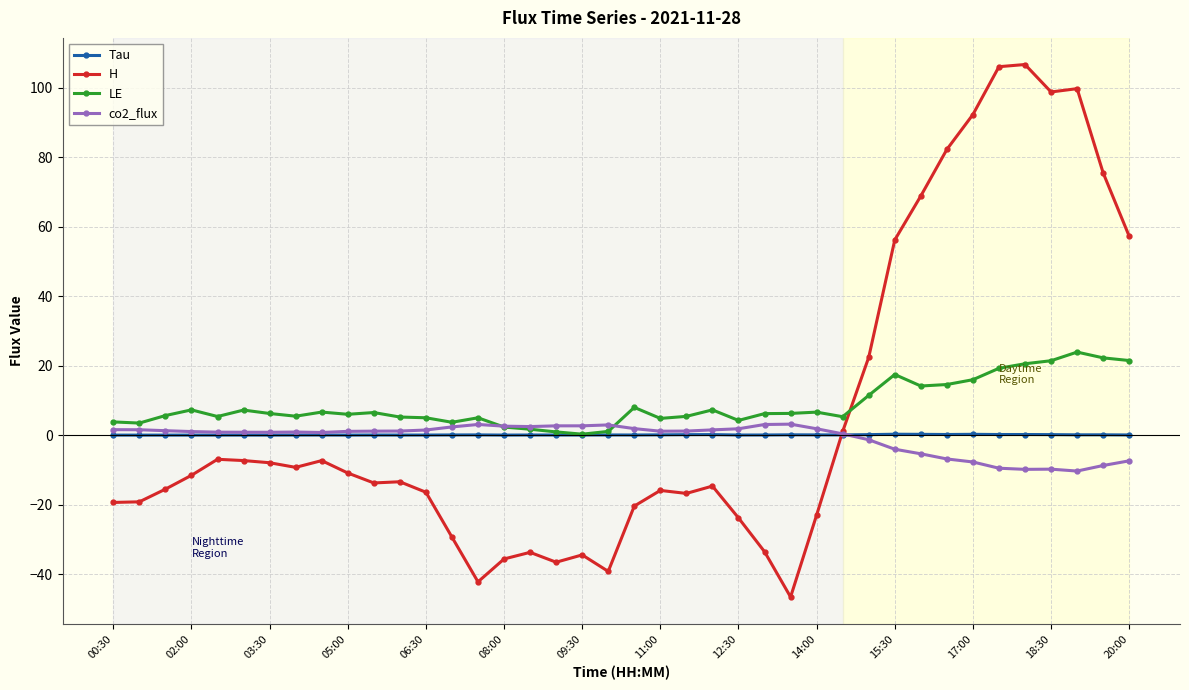

What are all the series names shown in the legend?

Tau, H, LE, co2_flux